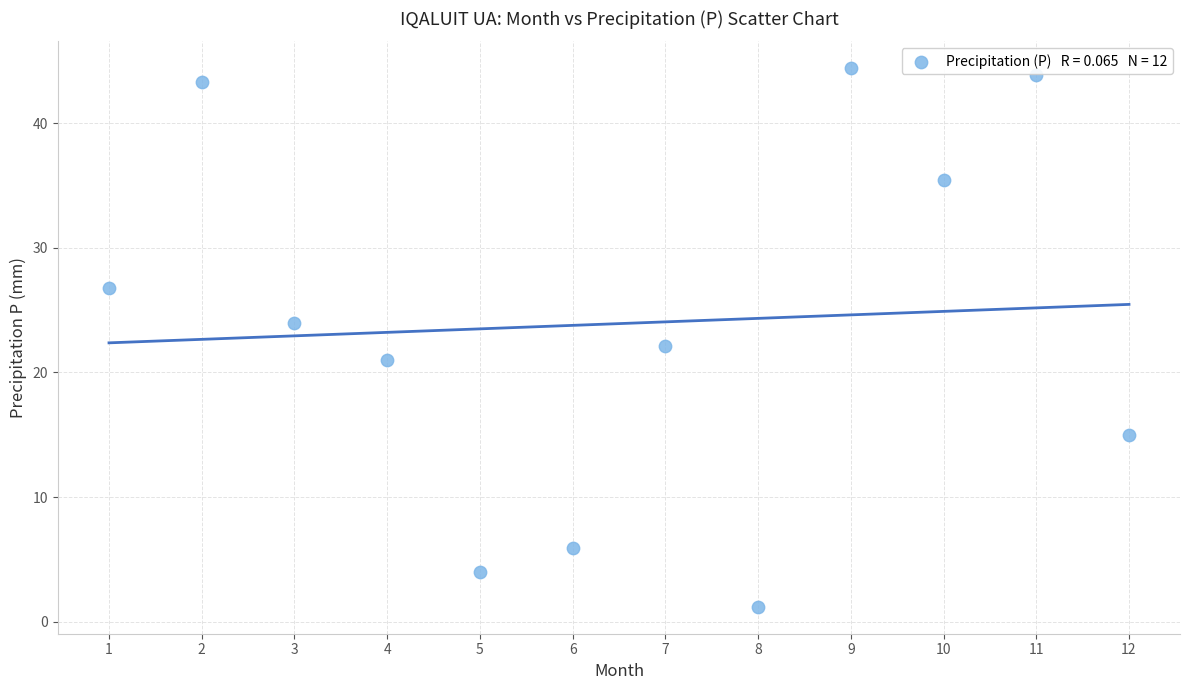

What is the average X value?

6.5